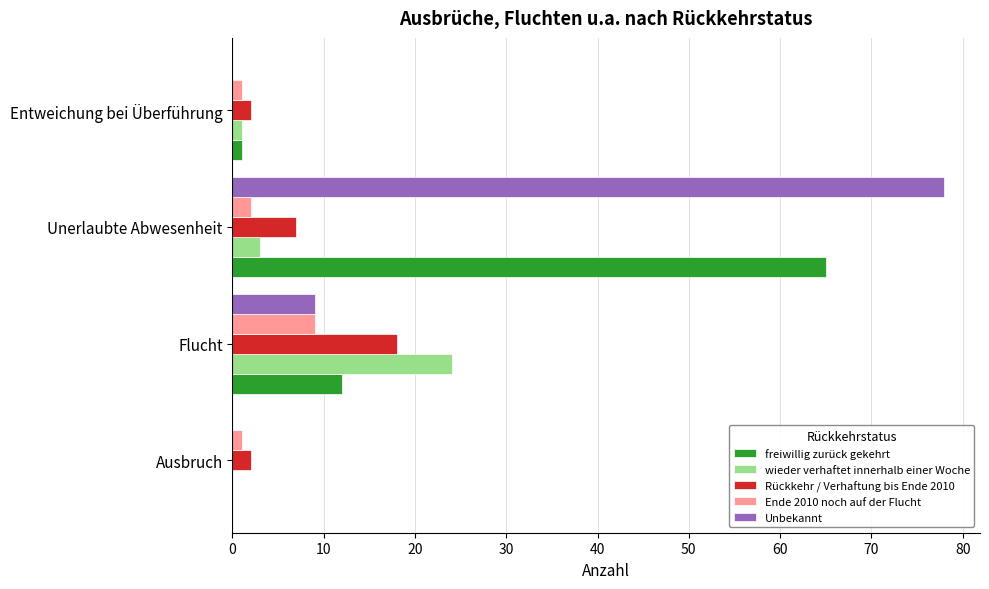

At which label does Unbekannt reach its peak?

Unerlaubte Abwesenheit